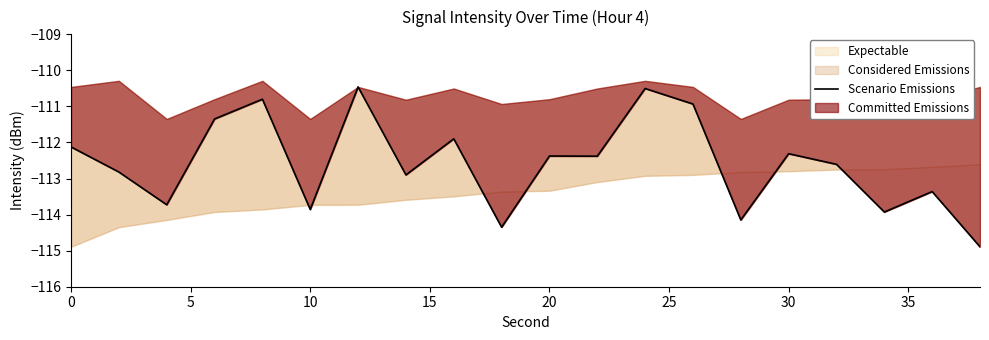

Reading right to left, list all the values displayed in this chart.

-114.9	-113.4	-113.9	-112.6	-112.3	-114.1	-110.9	-110.5	-112.4	-112.4	-114.3	-111.9	-112.9	-110.5	-113.9	-110.8	-111.3	-113.7	-112.8	-112.1